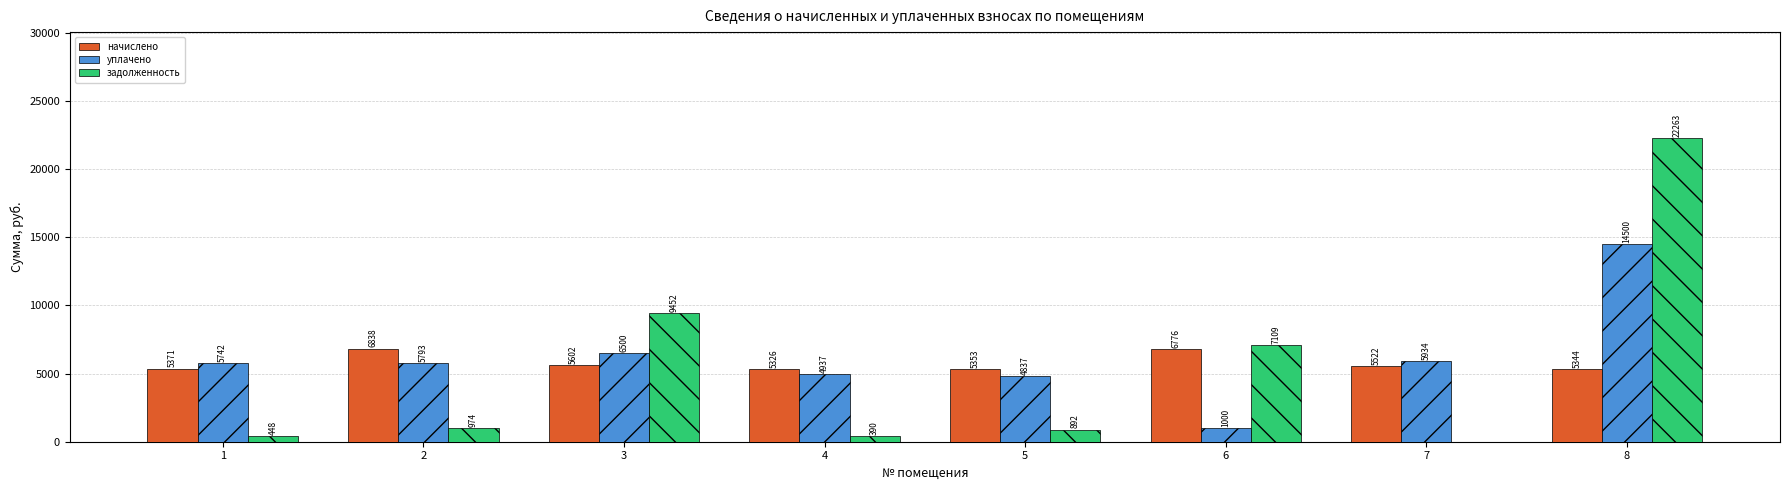

The уплачено series shows 4837.2 at 5. True or false?

True